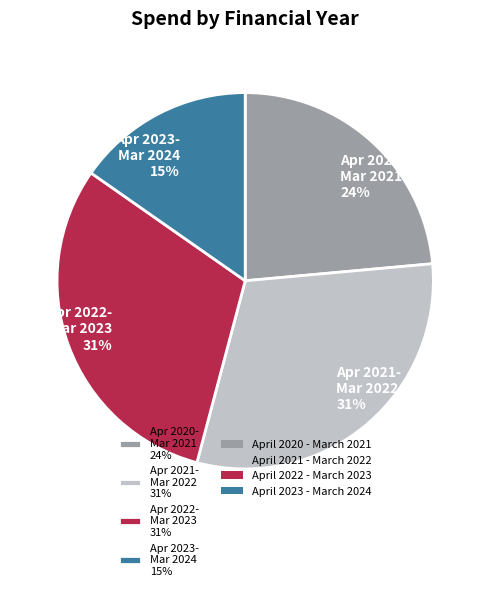

To the nearest percent, what is the difference between the Apr 2020- Mar 2021 24% and Apr 2022- Mar 2023 31% slice percentages?

7%